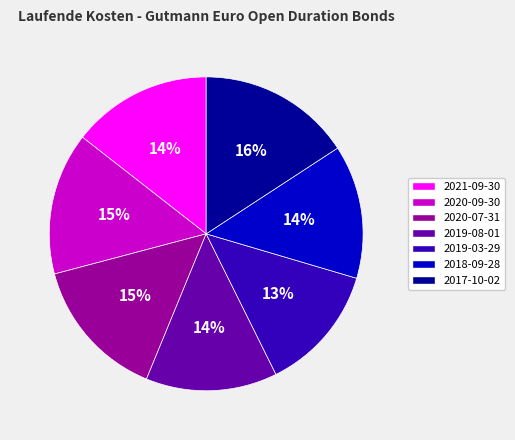

How many segments does this pie chart have?

7